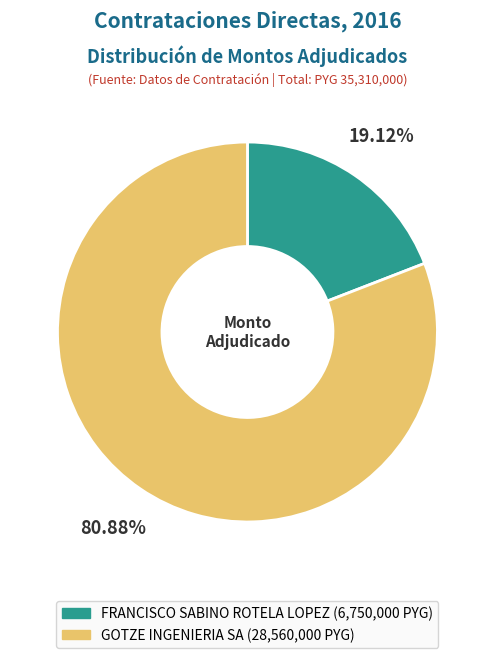

What is the majority slice?

GOTZE INGENIERIA SA